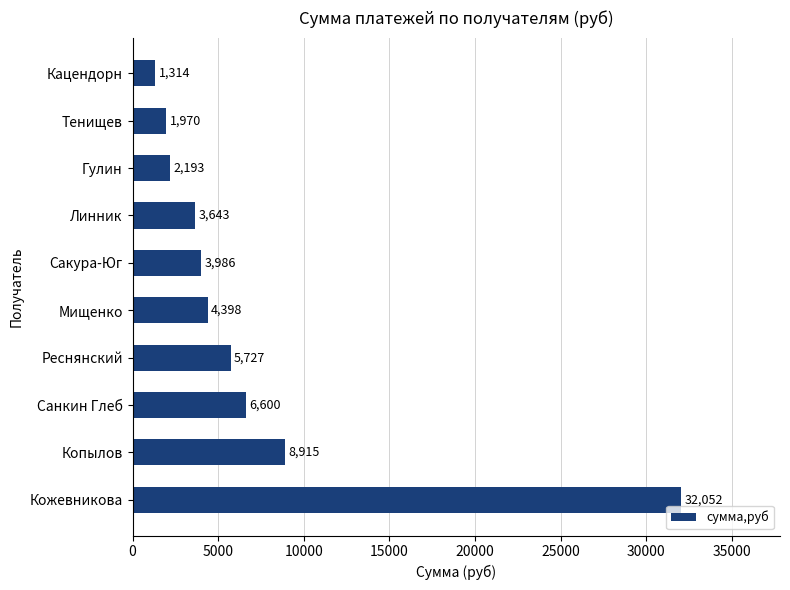

What is the ratio of the value at Сакура-Юг to the value at Тенищев?

2.0